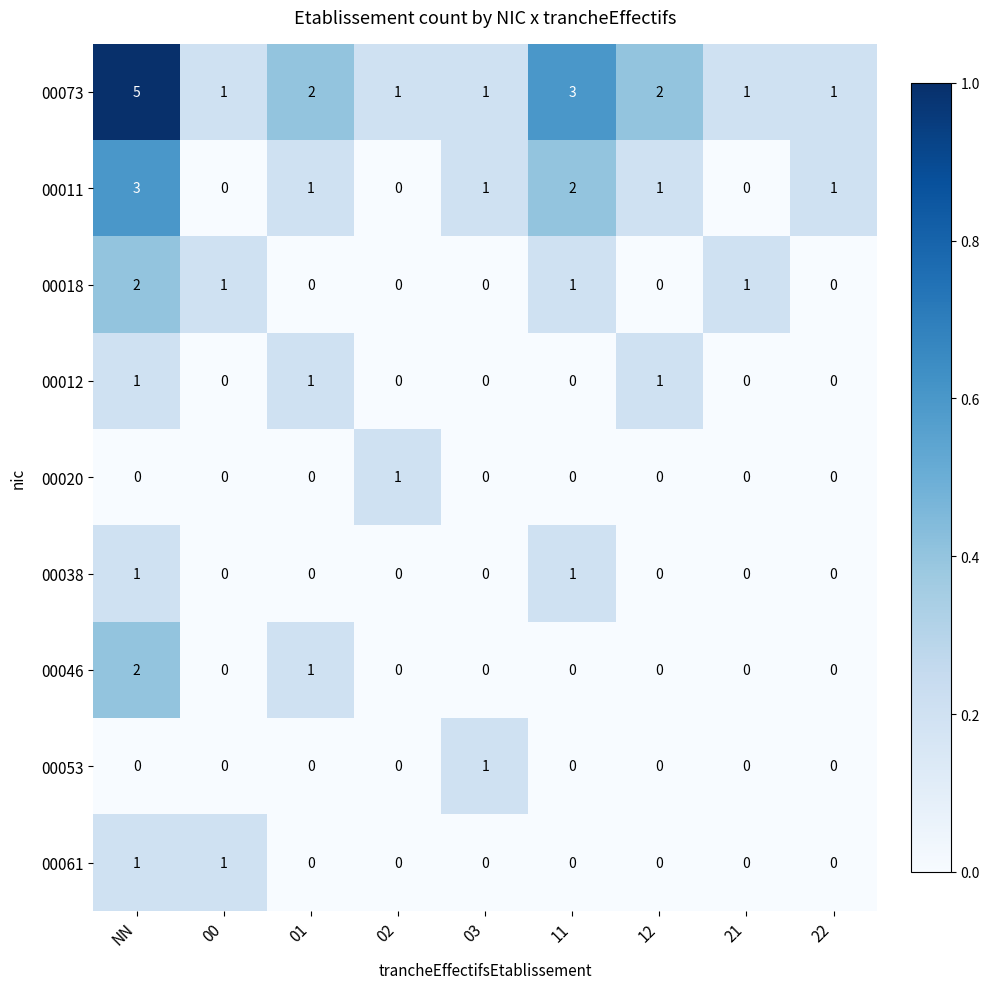

The 00020 series shows 0 at 11. True or false?

True